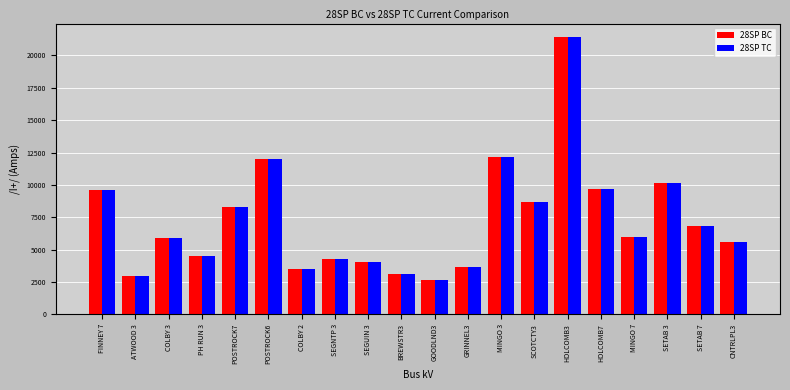

How many groups of bars are there?

20